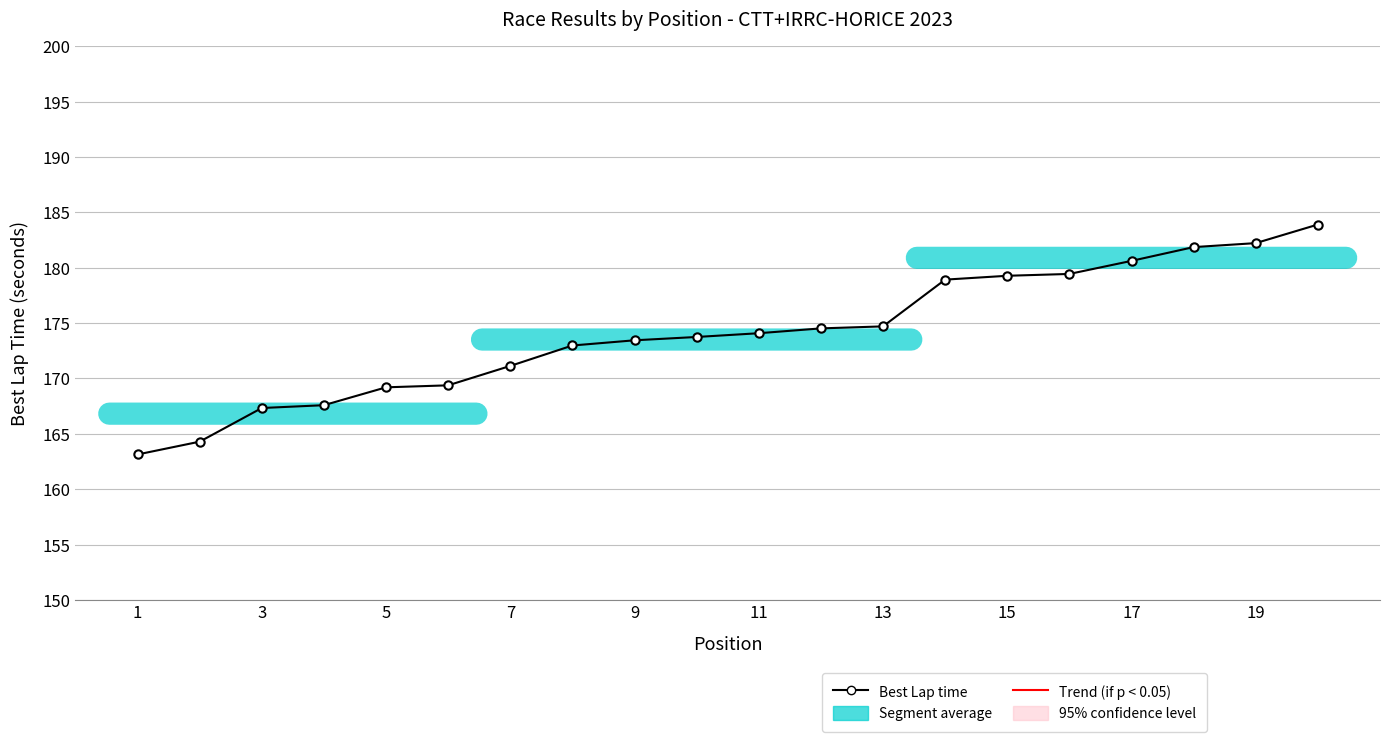

What is the maximum value shown in the chart?

183.9